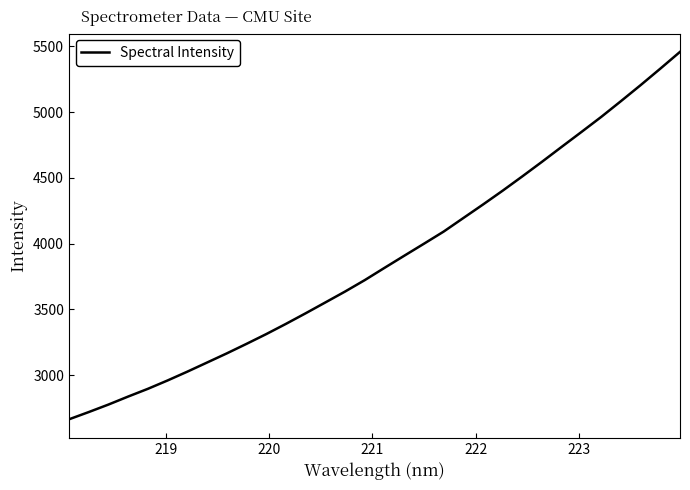

What is the greatest value displayed?

5457.3